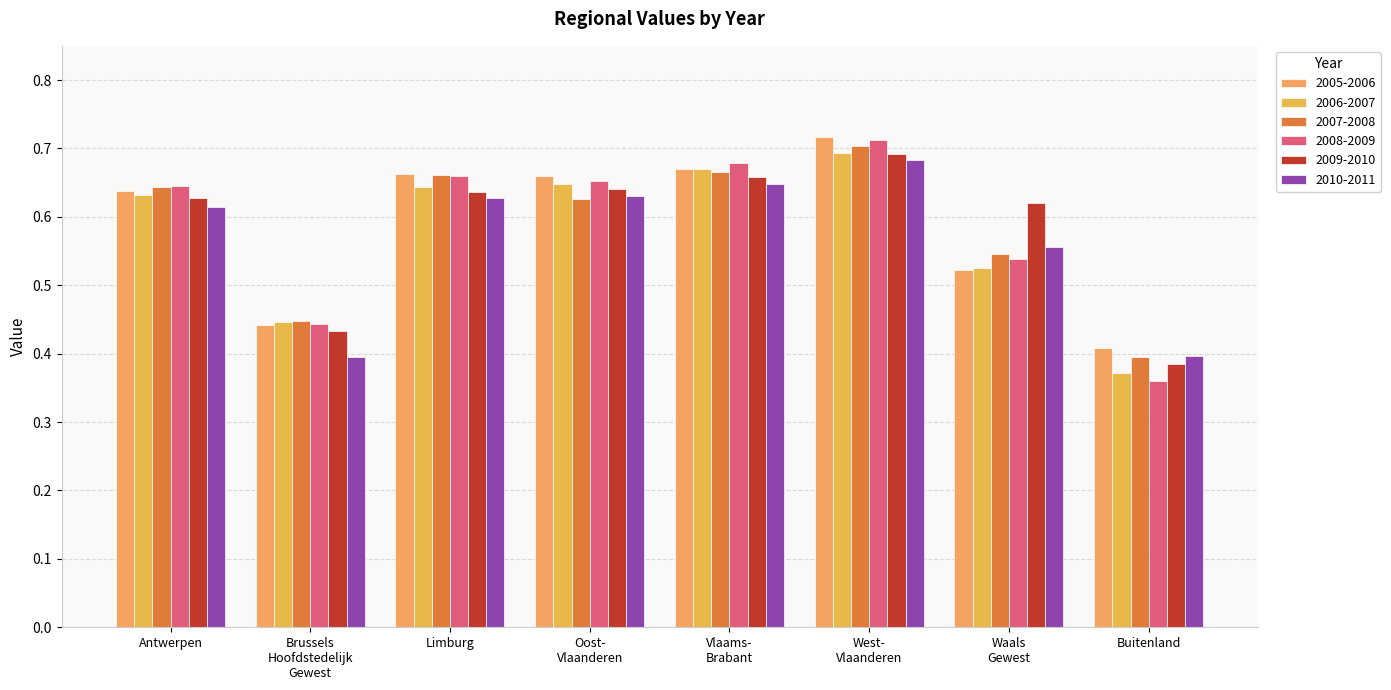

Is the value of 2008-2009 at Vlaams-
Brabant greater than the value of 2010-2011 at Brussels
Hoofdstedelijk
Gewest?

Yes